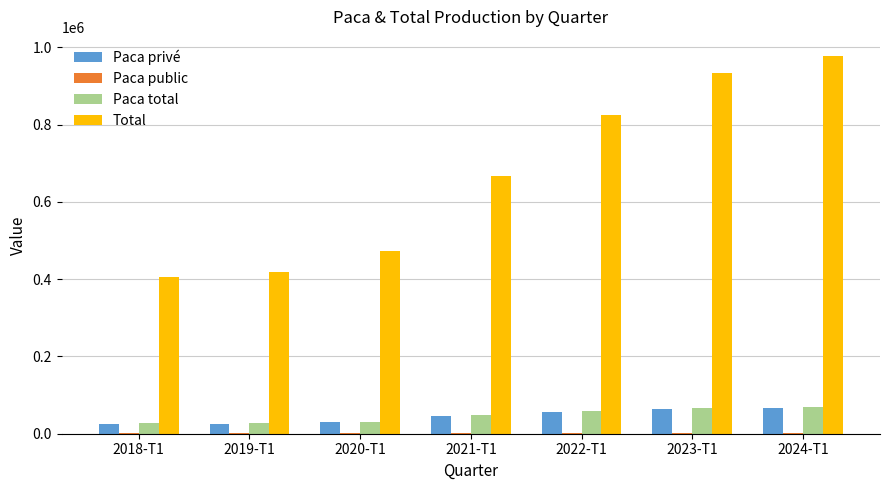

What is the greatest value displayed?

978137